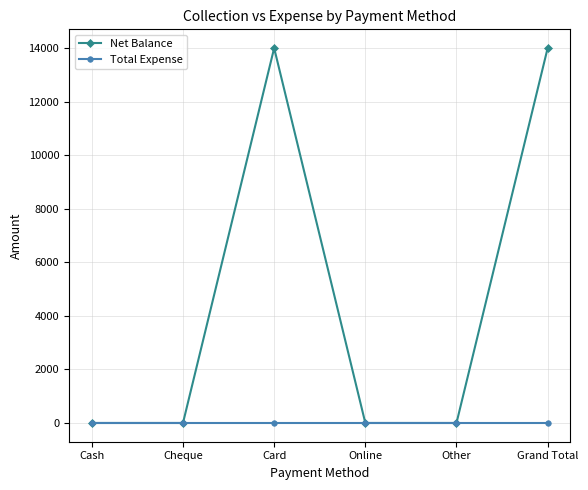

What is the highest value of the Net Balance series?

14000